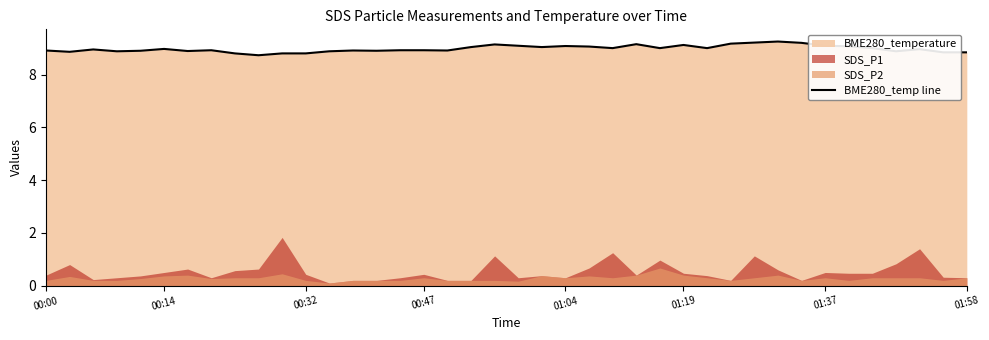

Reading right to left, what are all the values shown in this chart?

8.8	8.8	9.0	8.9	9.0	9.1	9.1	9.2	9.3	9.2	9.2	9.0	9.1	9.0	9.2	9.0	9.1	9.1	9.1	9.1	9.2	9.1	8.9	8.9	8.9	8.9	8.9	8.9	8.8	8.8	8.7	8.8	8.9	8.9	9.0	8.9	8.9	9.0	8.9	8.9